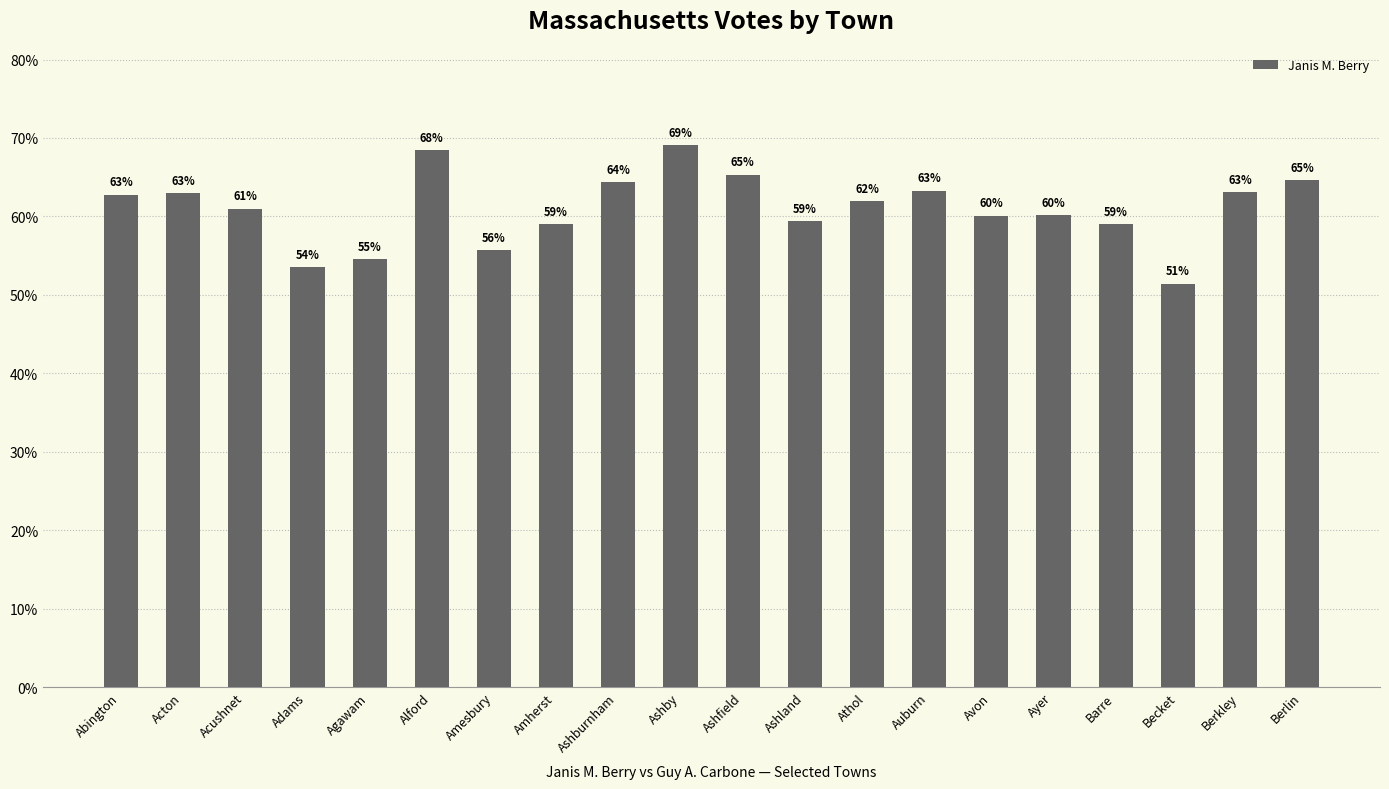

What is the label of the 19th bar from the left?

Berkley